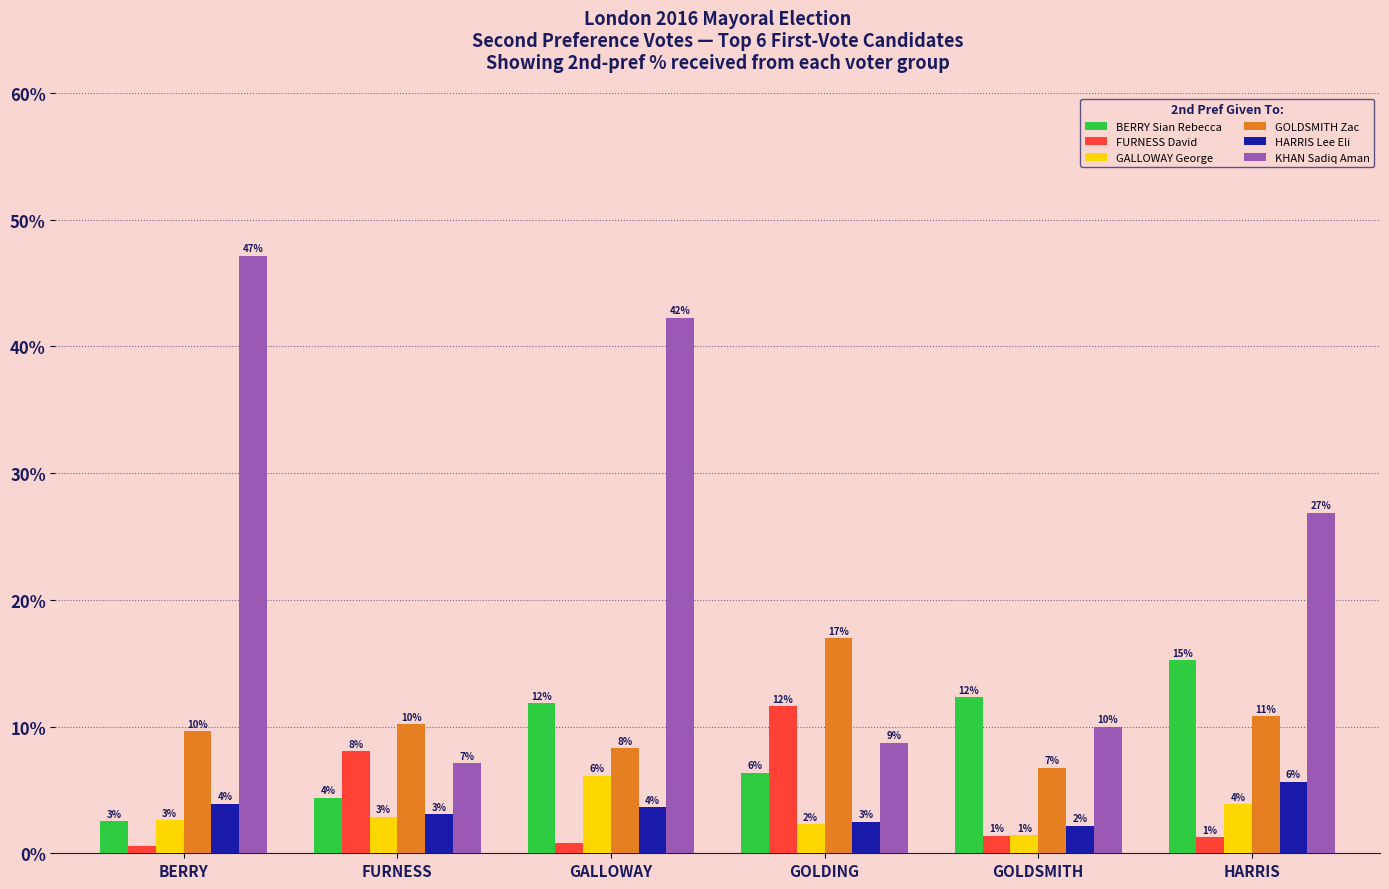

Reading left to right, list all the values displayed in this chart.

BERRY Sian Rebecca: BERRY=0.0	FURNESS=0.0	GALLOWAY=0.1	GOLDING=0.1	GOLDSMITH=0.1	HARRIS=0.2
FURNESS David: BERRY=0.0	FURNESS=0.1	GALLOWAY=0.0	GOLDING=0.1	GOLDSMITH=0.0	HARRIS=0.0
GALLOWAY George: BERRY=0.0	FURNESS=0.0	GALLOWAY=0.1	GOLDING=0.0	GOLDSMITH=0.0	HARRIS=0.0
GOLDSMITH Zac: BERRY=0.1	FURNESS=0.1	GALLOWAY=0.1	GOLDING=0.2	GOLDSMITH=0.1	HARRIS=0.1
HARRIS Lee Eli: BERRY=0.0	FURNESS=0.0	GALLOWAY=0.0	GOLDING=0.0	GOLDSMITH=0.0	HARRIS=0.1
KHAN Sadiq Aman: BERRY=0.5	FURNESS=0.1	GALLOWAY=0.4	GOLDING=0.1	GOLDSMITH=0.1	HARRIS=0.3